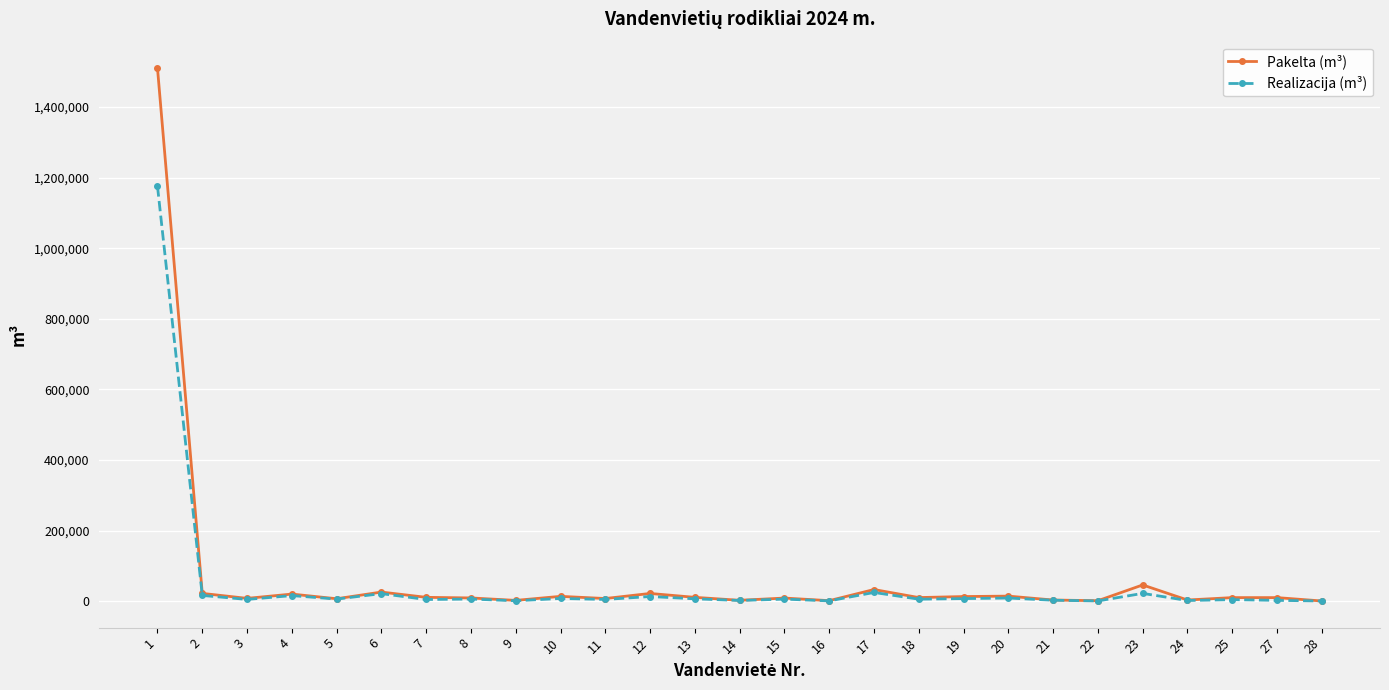

Rank the series by their maximum value, from highest to lowest.

Pakelta (m³), Realizacija (m³)